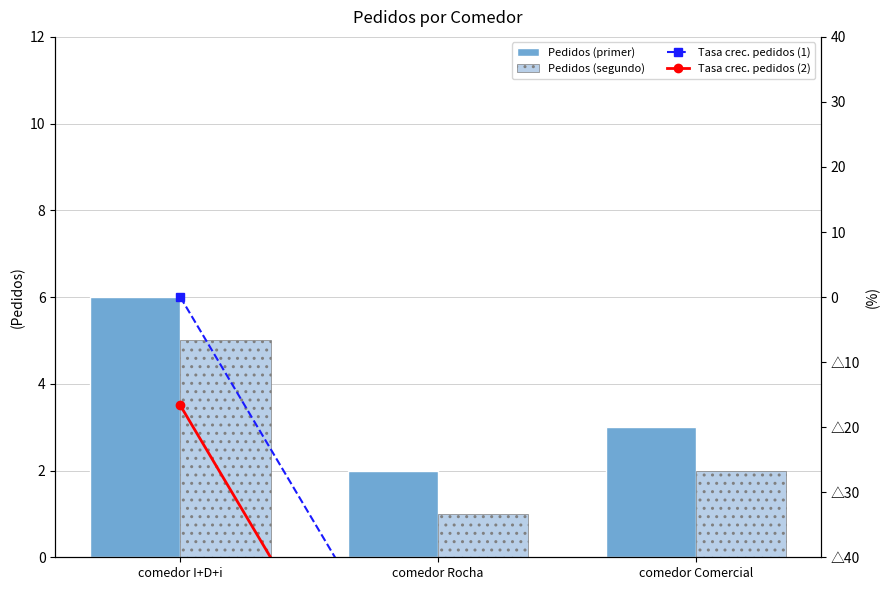

At which label does Pedidos (primer) first exceed 3?

comedor I+D+i